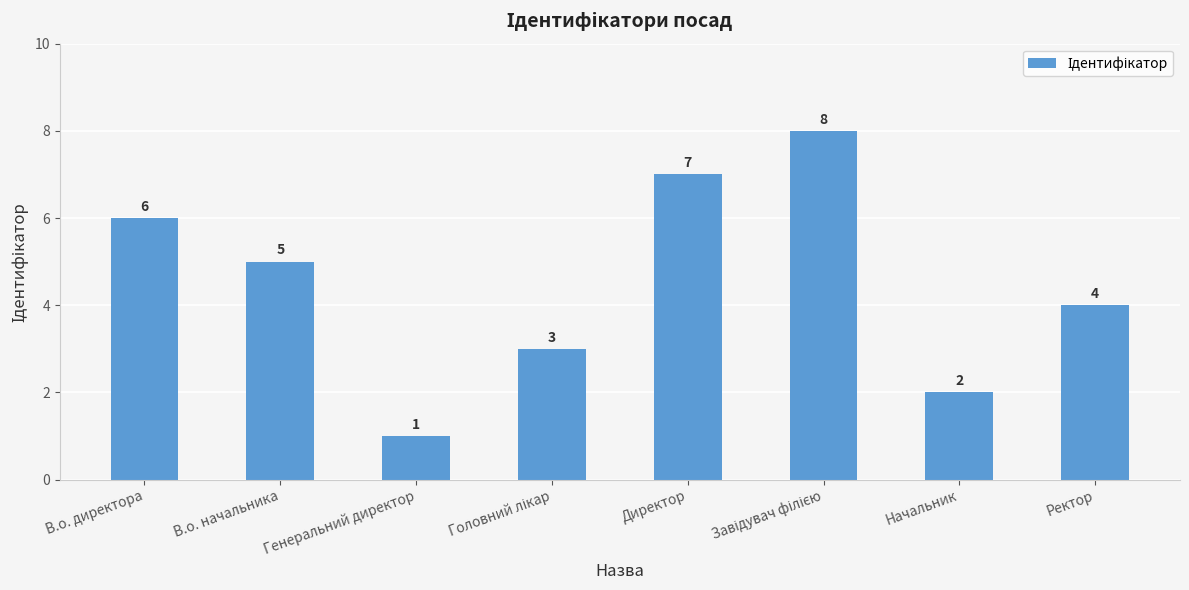

What position from the left is Генеральний директор?

3